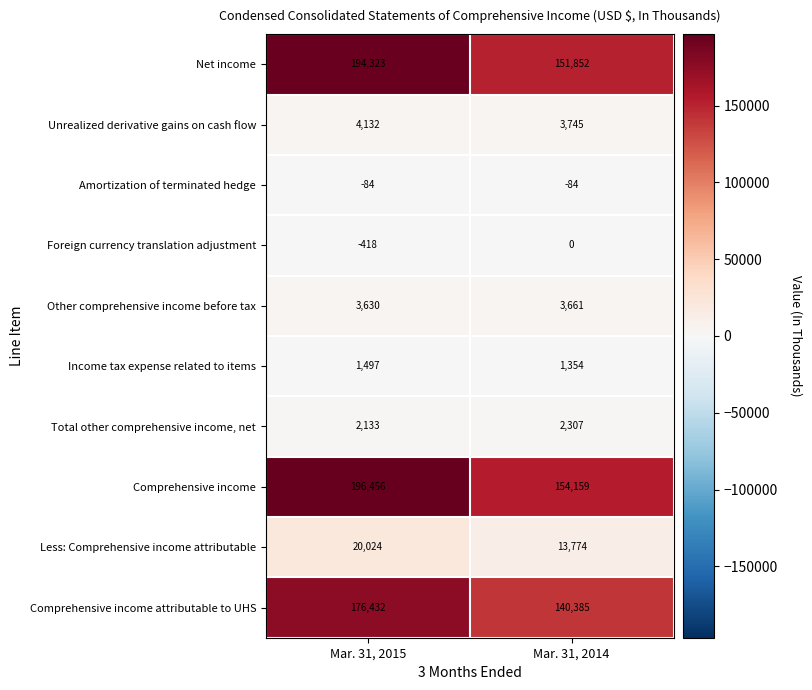

True or false: Amortization of terminated hedge has a value of -84 at Mar. 31, 2014.

True